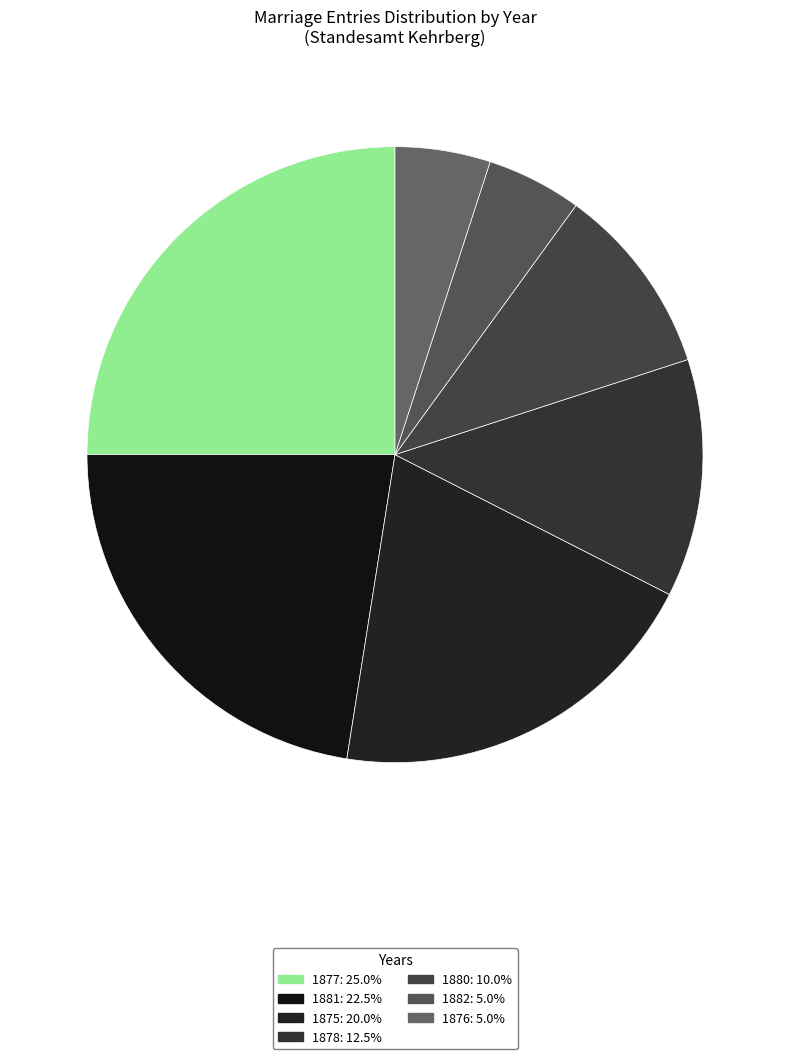

How many segments does this pie chart have?

7